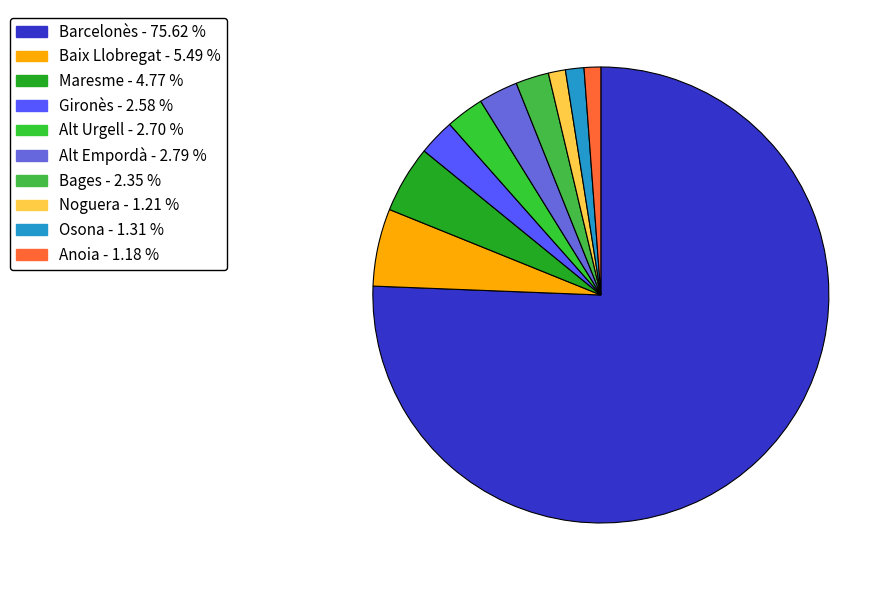

How many slices are in this pie chart?

10